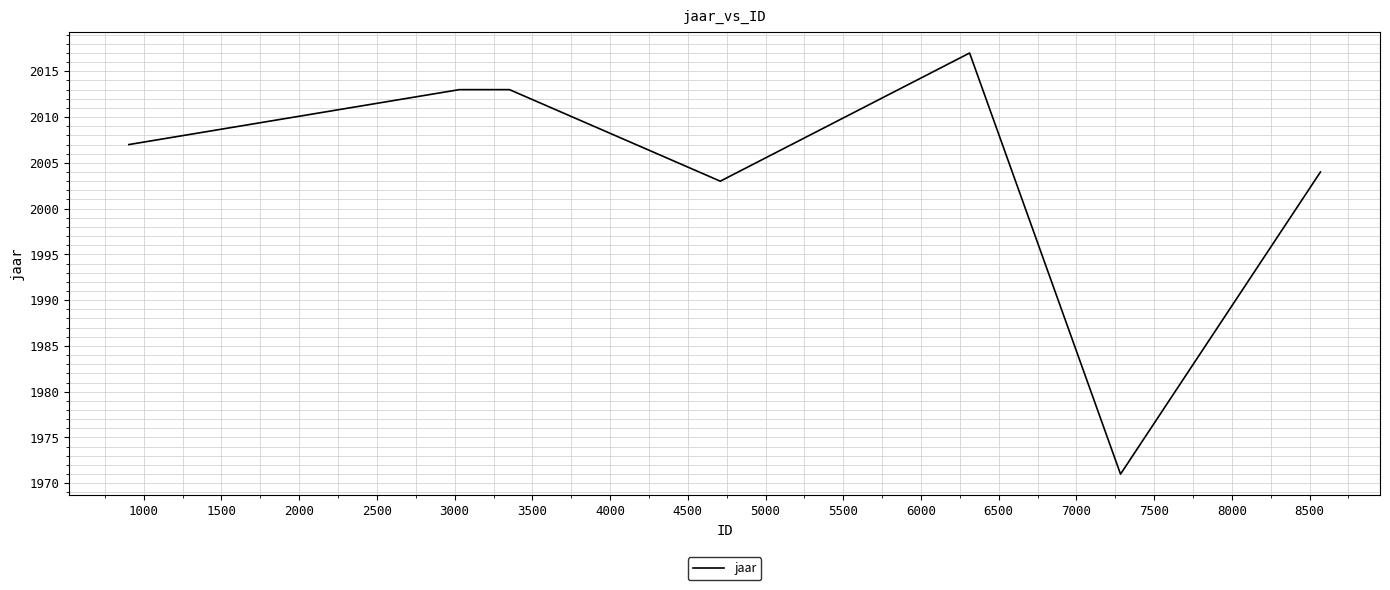

What is the average value?

2004